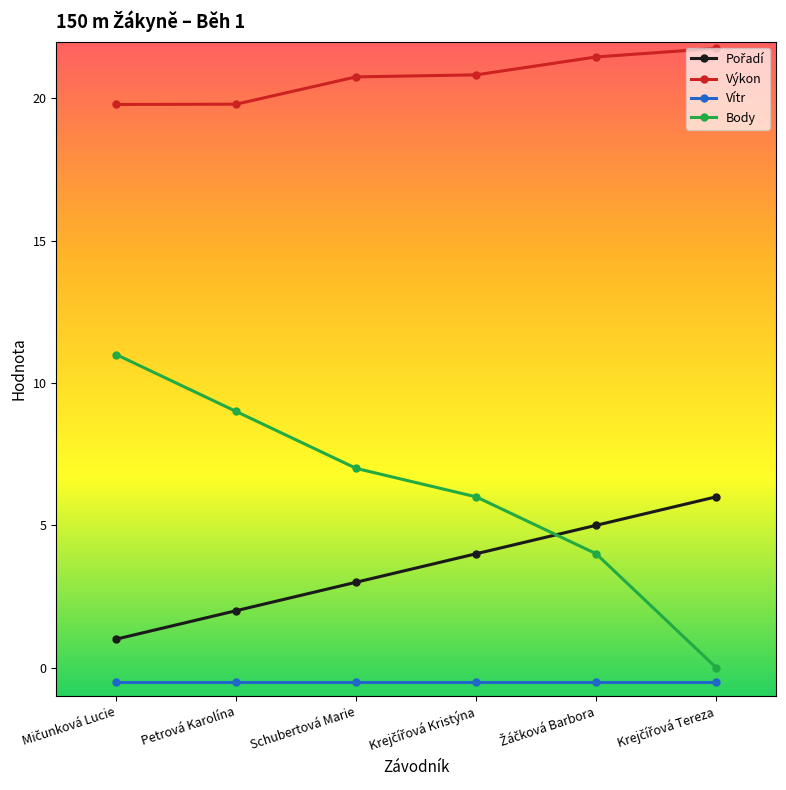

Which series has the largest range (max minus min)?

Body